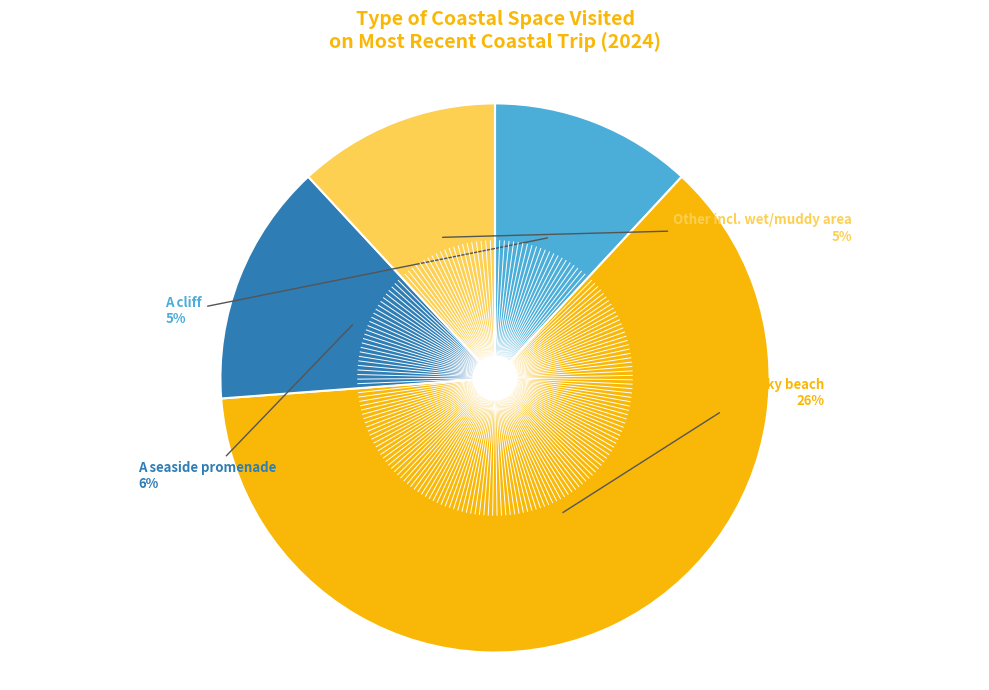

True or false: A seaside promenade accounts for 29% of the total.

False